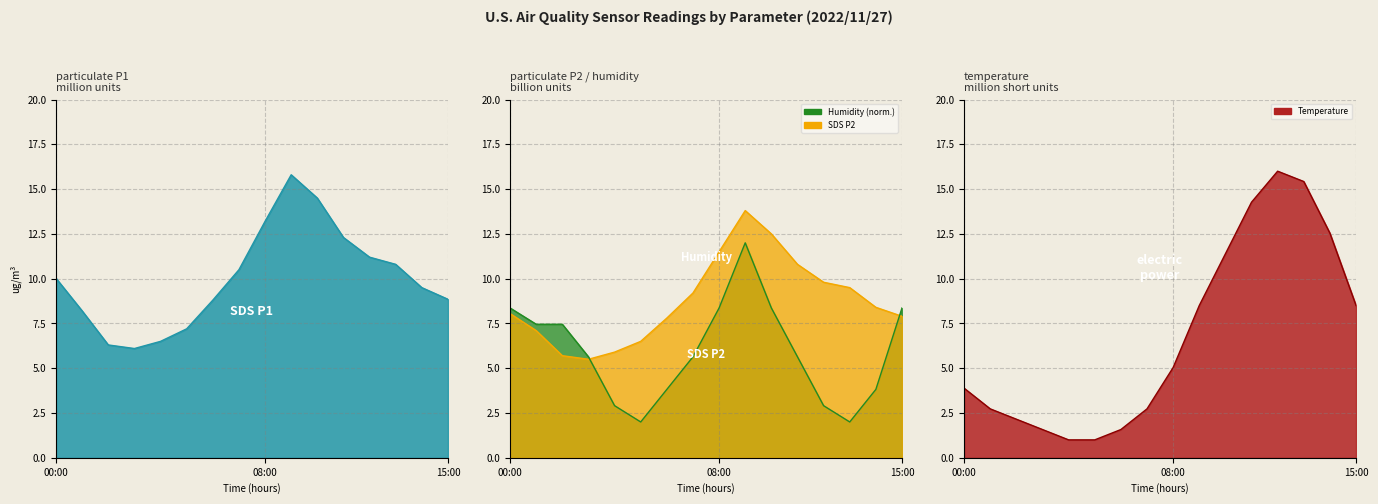

What is the spread (max minus min) of values at 13:00?

13.4